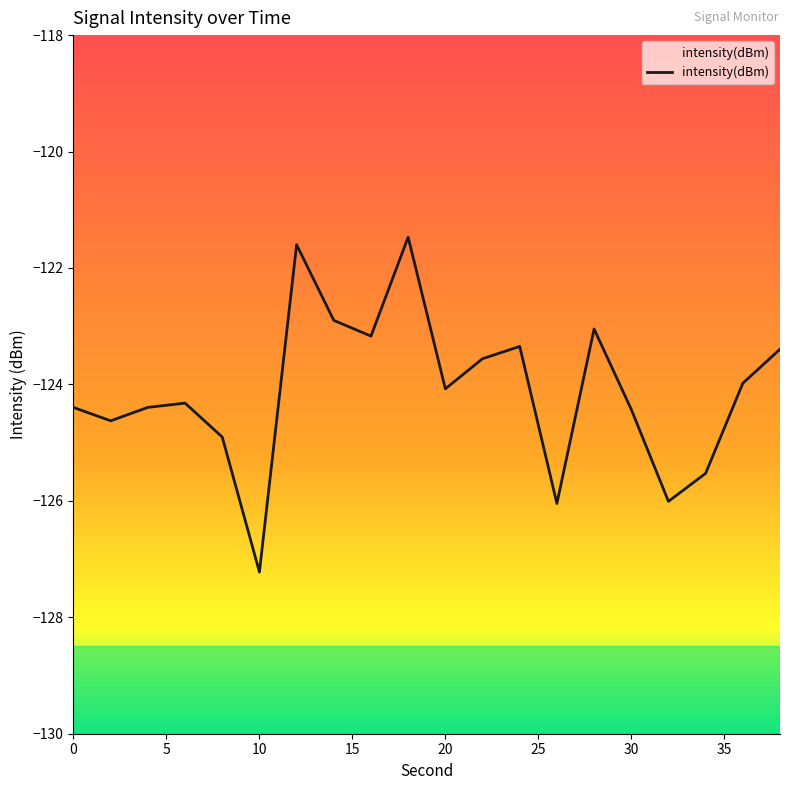

Which label corresponds to the largest value in the chart?

18